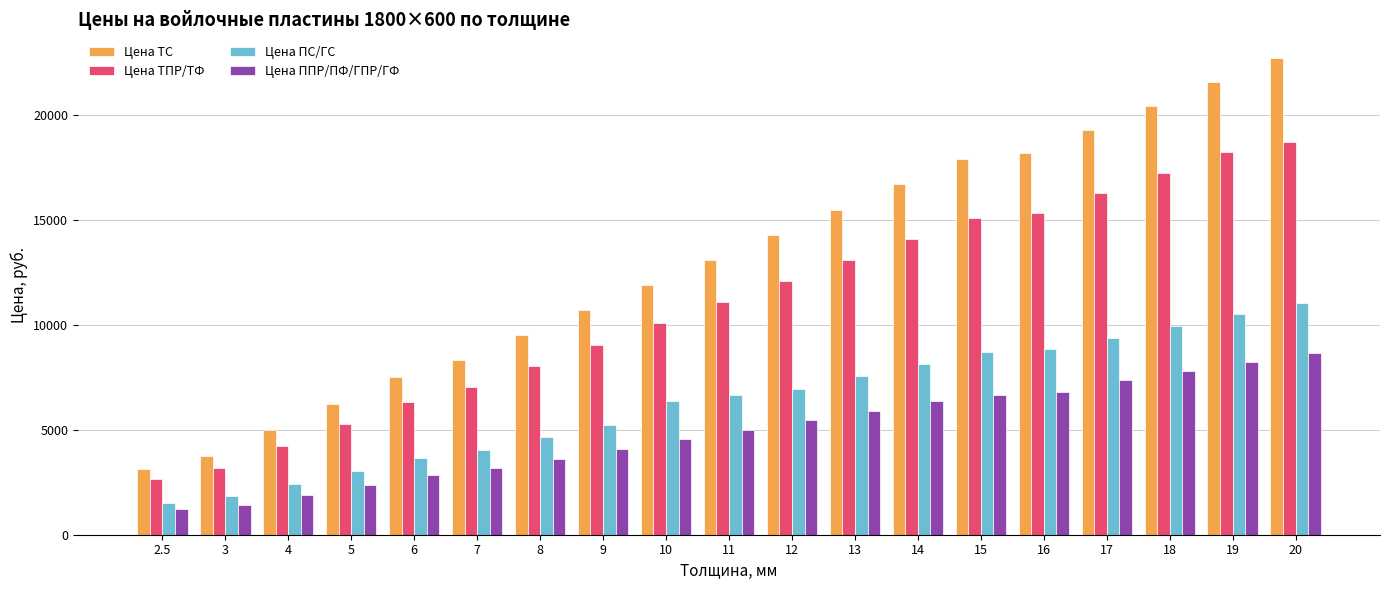

What is the label of the 4th bar from the right?

17